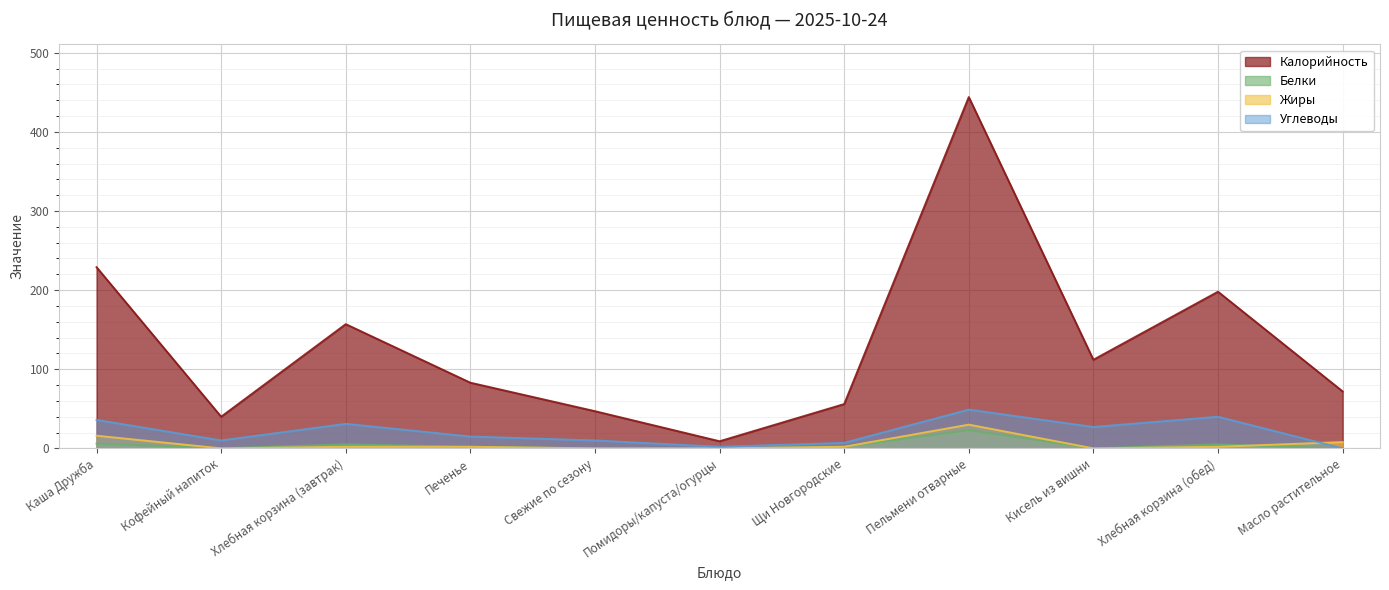

Where is the first local maximum for Калорийность?

Хлебная корзина (завтрак)